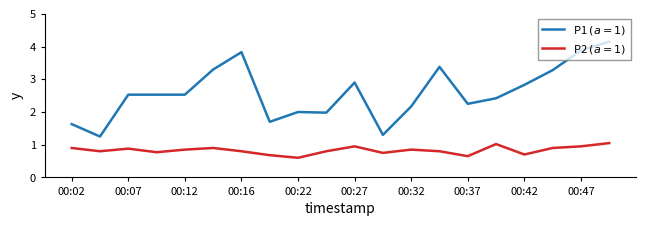

What is the minimum value shown in the chart?

0.6